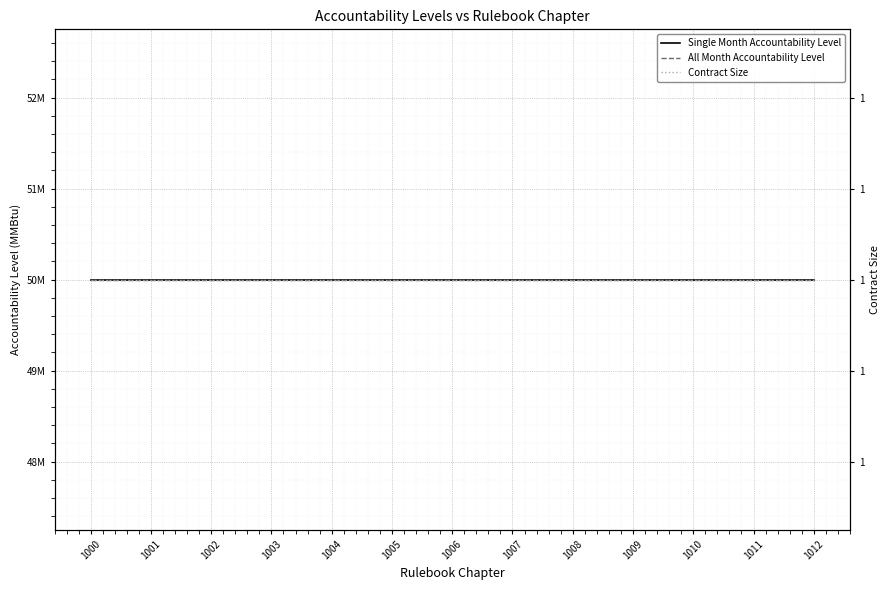

Reading left to right, extract all data points from this chart.

Single Month Accountability Level: 1000=50000000	1001=50000000	1002=50000000	1003=50000000	1004=50000000	1005=50000000	1006=50000000	1007=50000000	1008=50000000	1009=50000000	1010=50000000	1011=50000000	1012=50000000
All Month Accountability Level: 1000=50000000	1001=50000000	1002=50000000	1003=50000000	1004=50000000	1005=50000000	1006=50000000	1007=50000000	1008=50000000	1009=50000000	1010=50000000	1011=50000000	1012=50000000
Contract Size: 1000=1	1001=1	1002=1	1003=1	1004=1	1005=1	1006=1	1007=1	1008=1	1009=1	1010=1	1011=1	1012=1